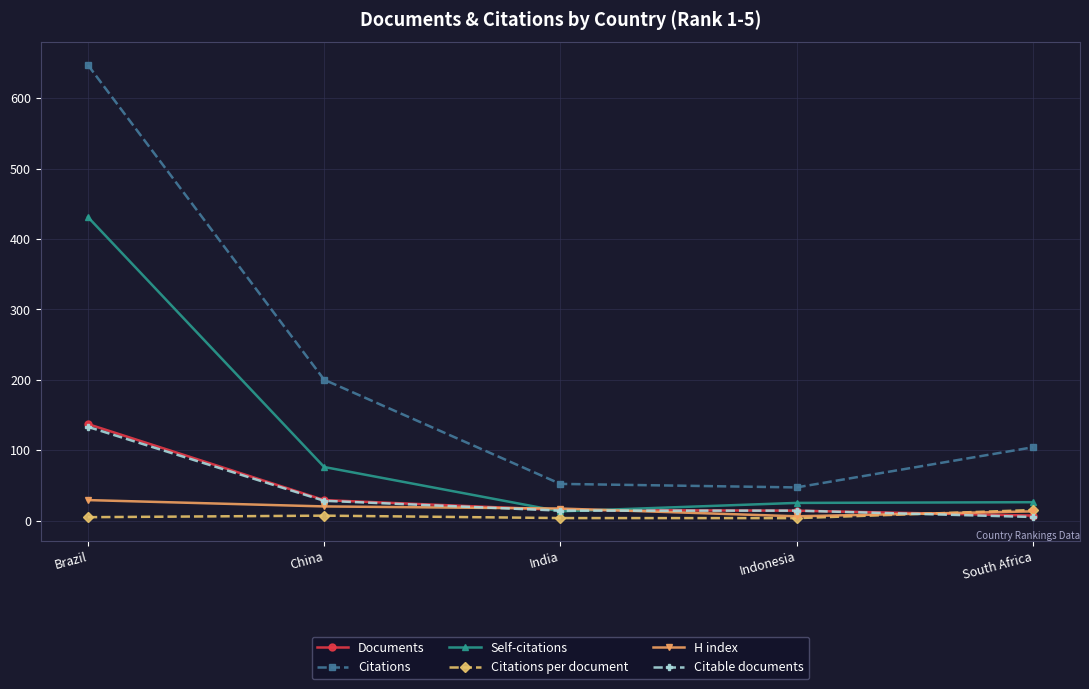

What is the spread (max minus min) of values at South Africa?

99.0